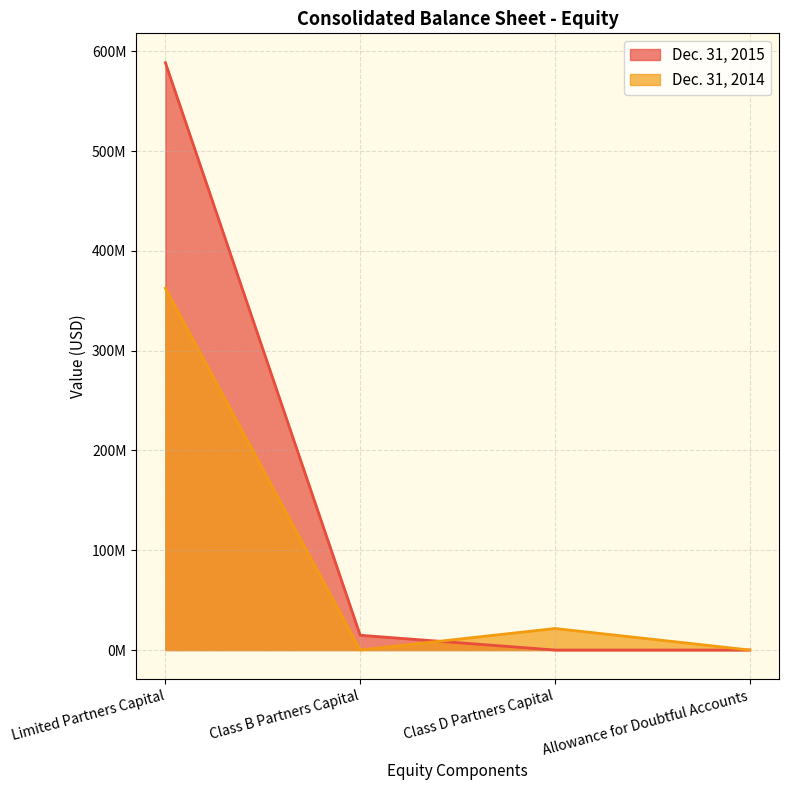

At how many categories does at least one series exceed 24718234?

1